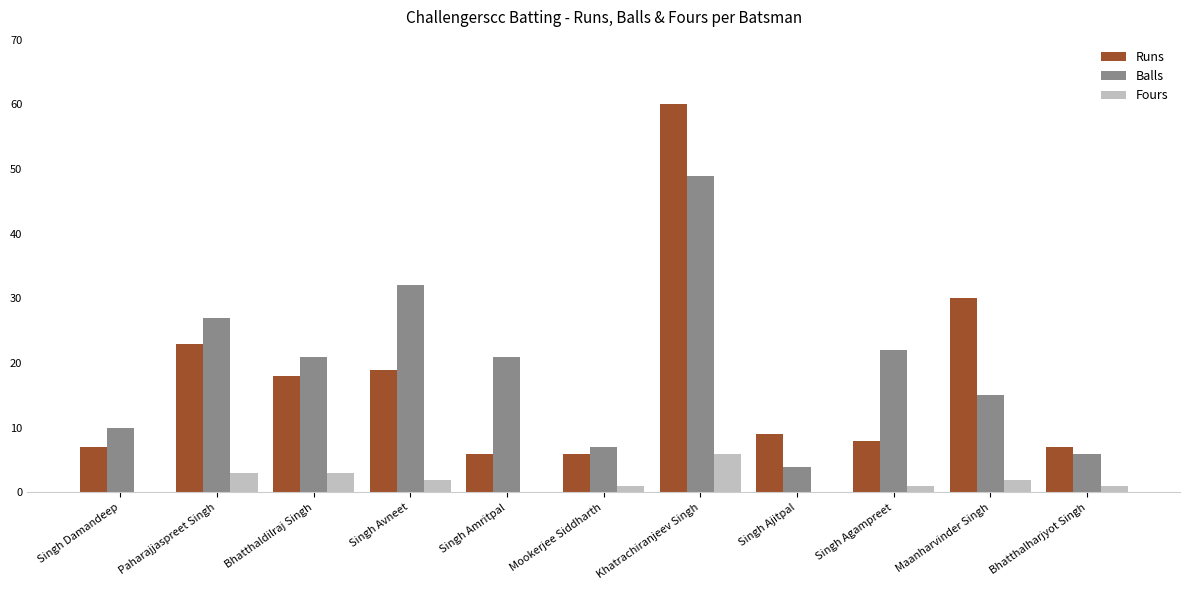

What is the highest value of the Balls series?

49